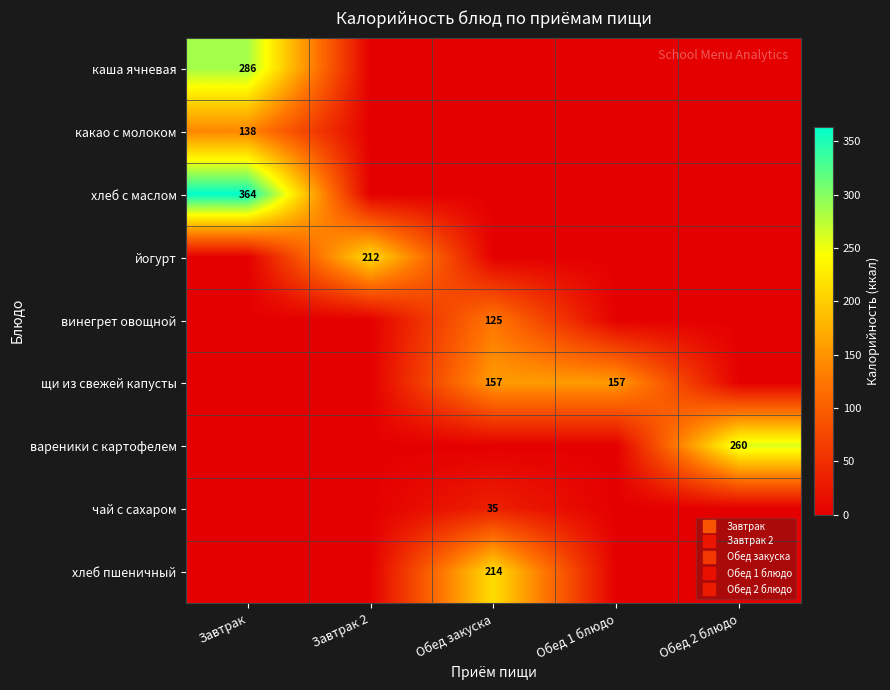

Which series has the largest total across all categories?

хлеб с маслом